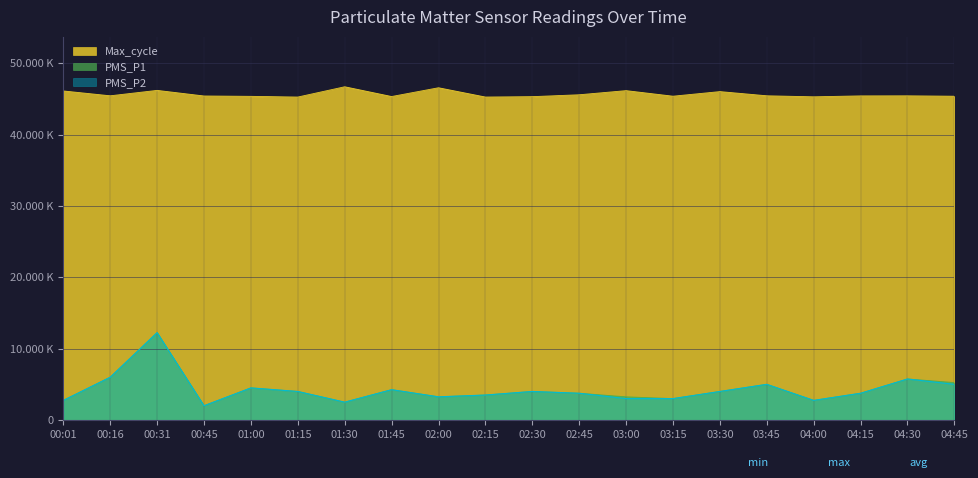

Reading left to right, list all the values displayed in this chart.

PMS_P1: 2750	6000	12250	2000	4500	4000	2500	4250	3250	3500	4000	3750	3250	3000	4000	5000	2750	3750	5750	5250
PMS_P2: 2750	6000	12250	2000	4500	4000	2500	4250	3250	3500	4000	3750	3000	3000	4000	5000	2750	3750	5750	5000
Max_cycle: 46113	45435	46194	45408	45358	45260	46701	45333	46562	45261	45315	45580	46158	45378	46023	45436	45292	45422	45432	45374